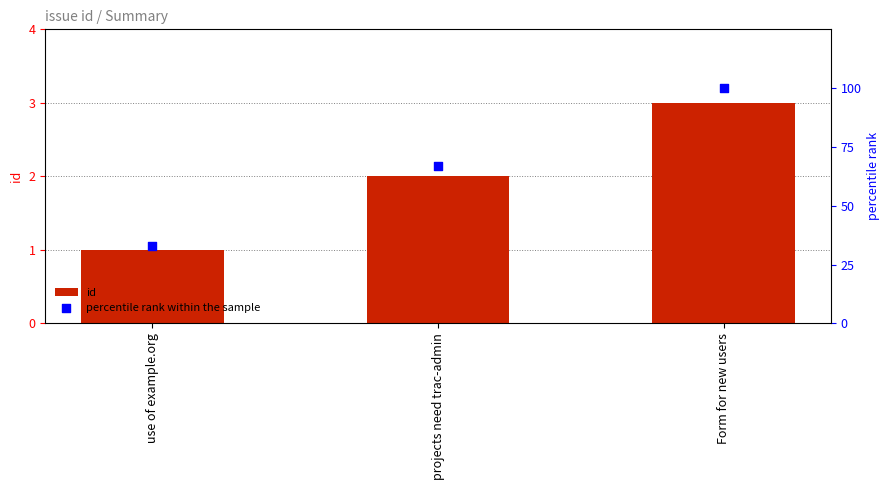

At which category is the sum across all series the highest?

Form for new users